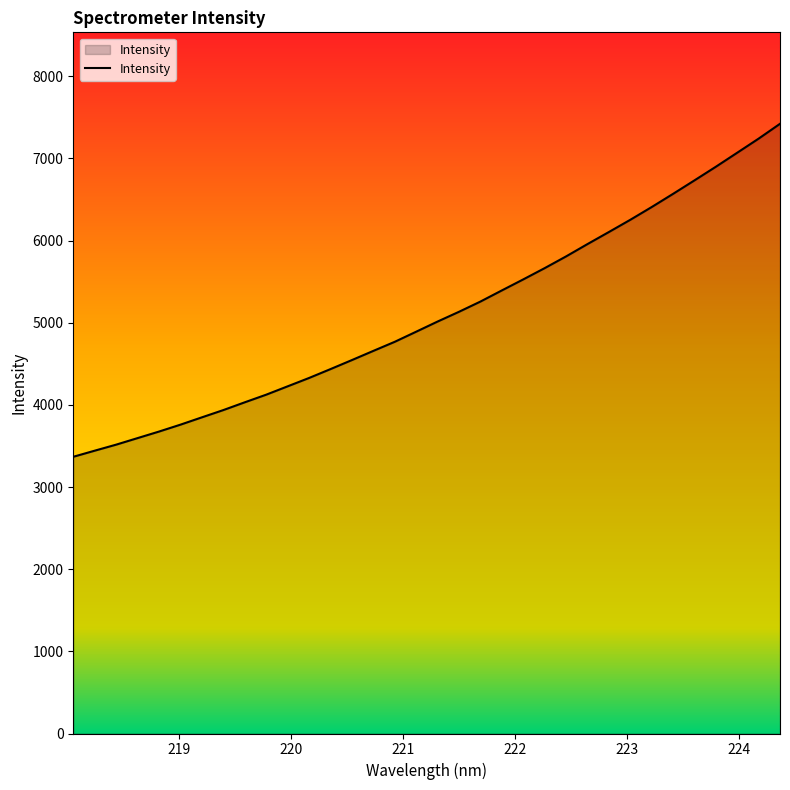

Does the chart have visible grid lines?

No